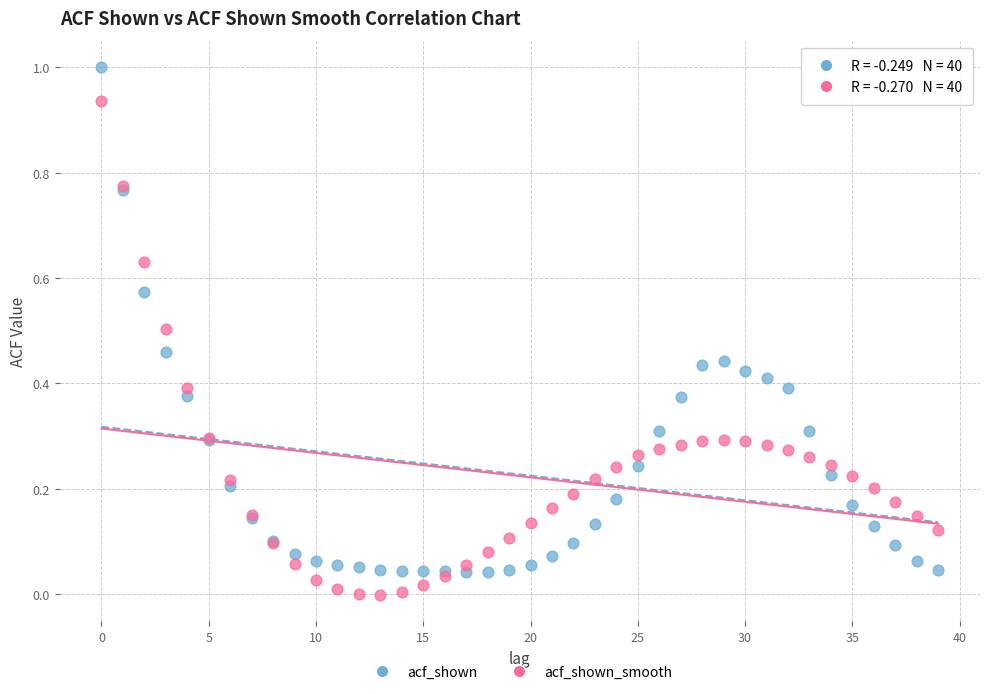

Which series contains the highest Y value?

acf_shown